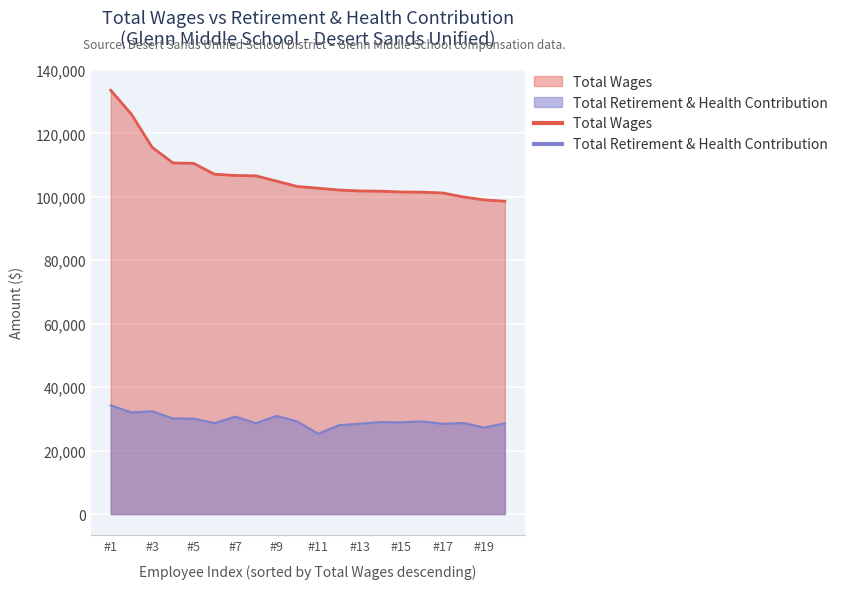

True or false: Total Wages has a value of 29389 at #11.

False